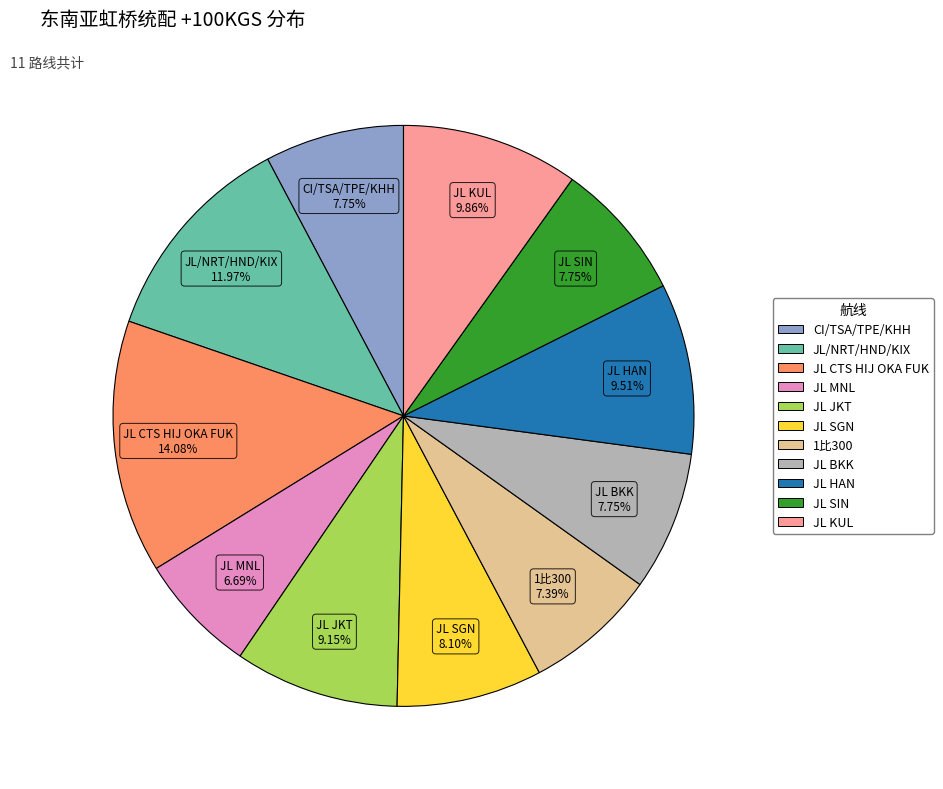

Between 1比300 and JL KUL, which is larger?

JL KUL